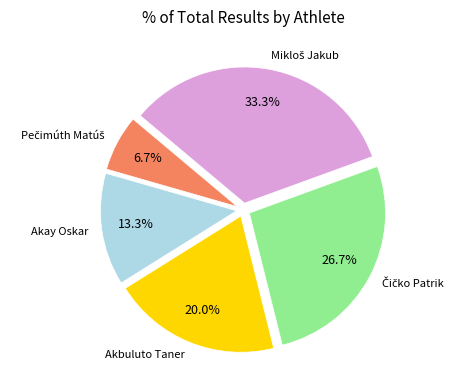

Does any single category account for the majority?

No